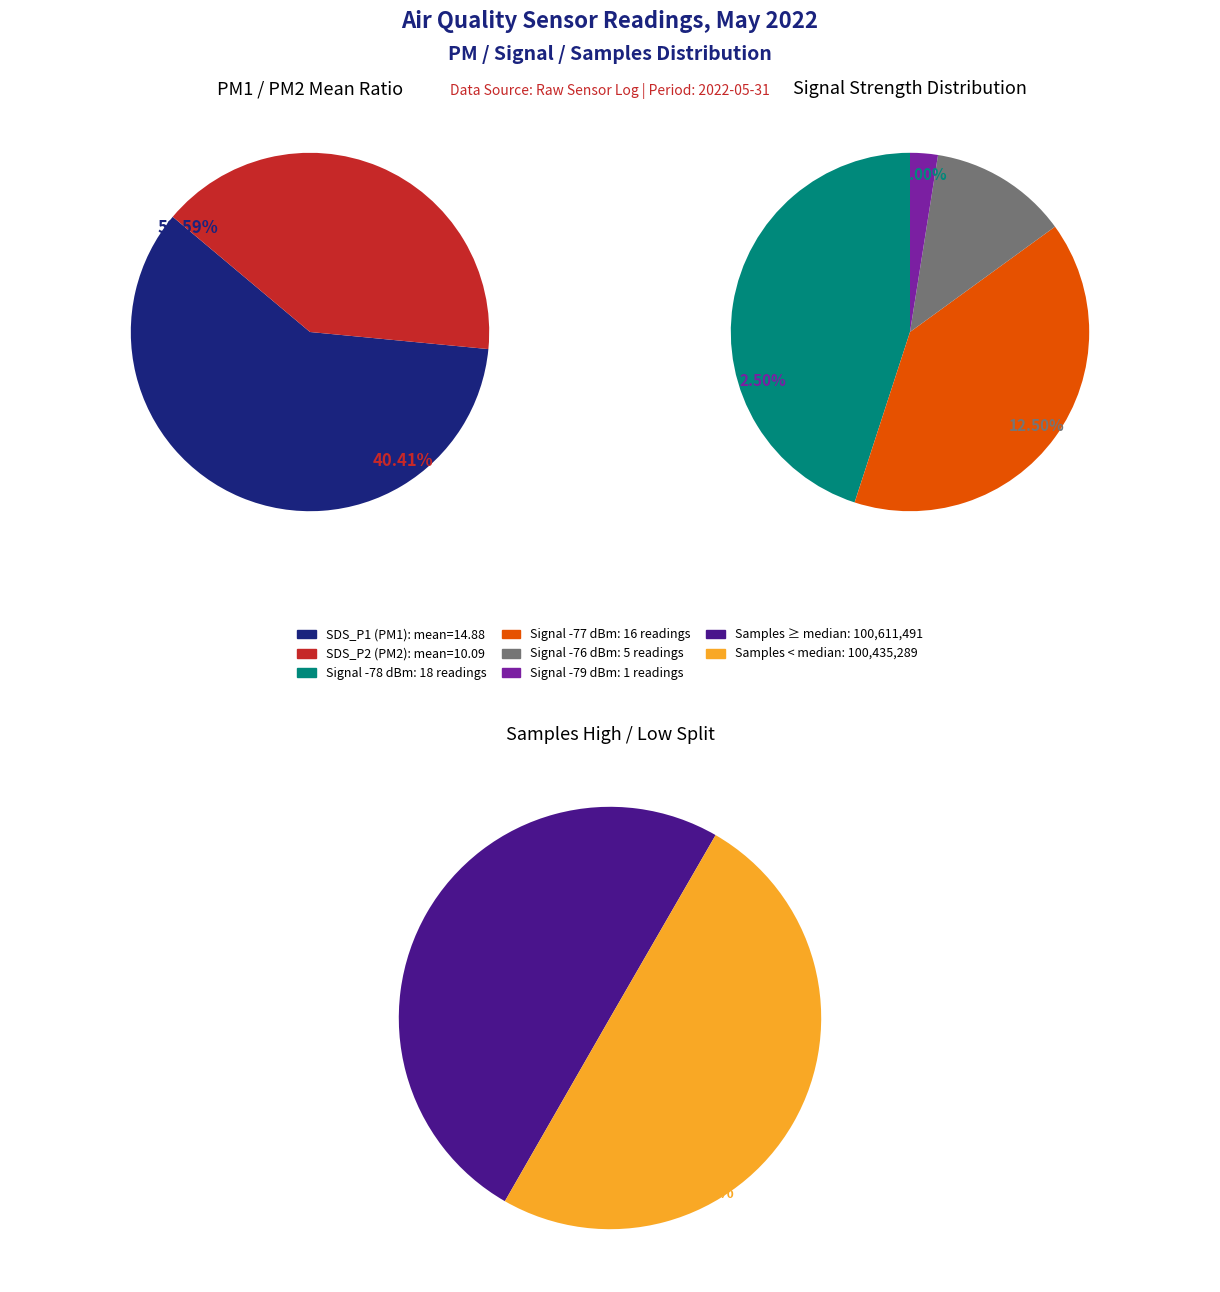

Is the sum of 31 and 16 greater than half?

No